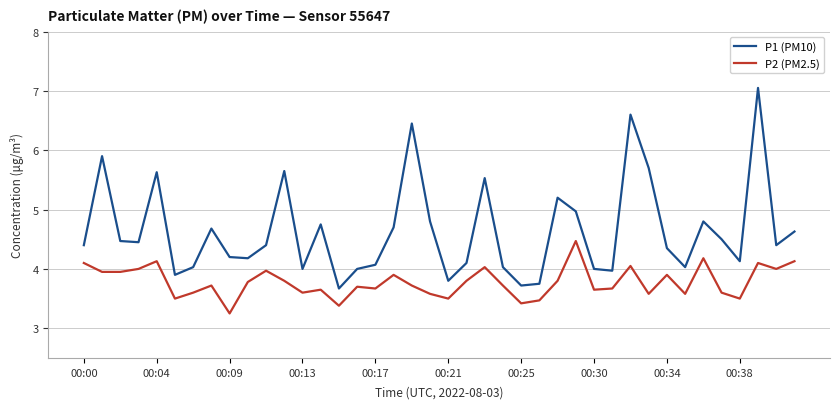

List the series in order of their peak value, lowest first.

P2 (PM2.5), P1 (PM10)